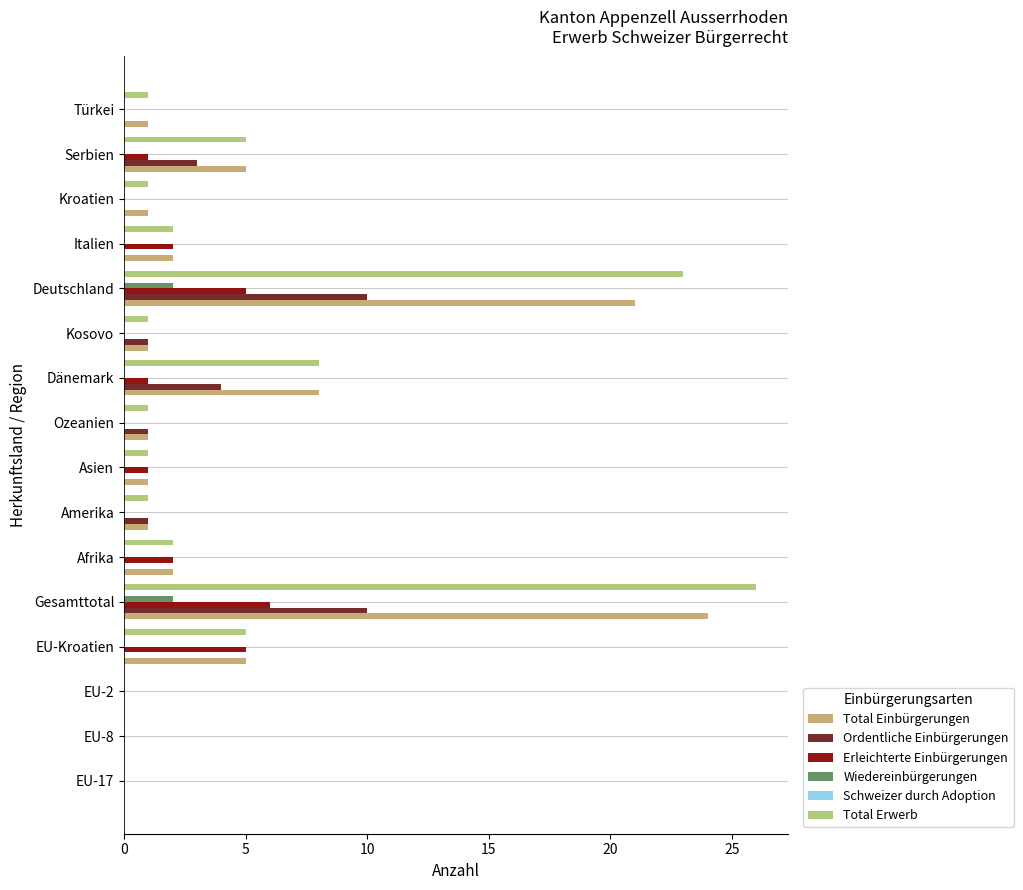

At which category does the chart reach its peak across all series?

Gesamttotal